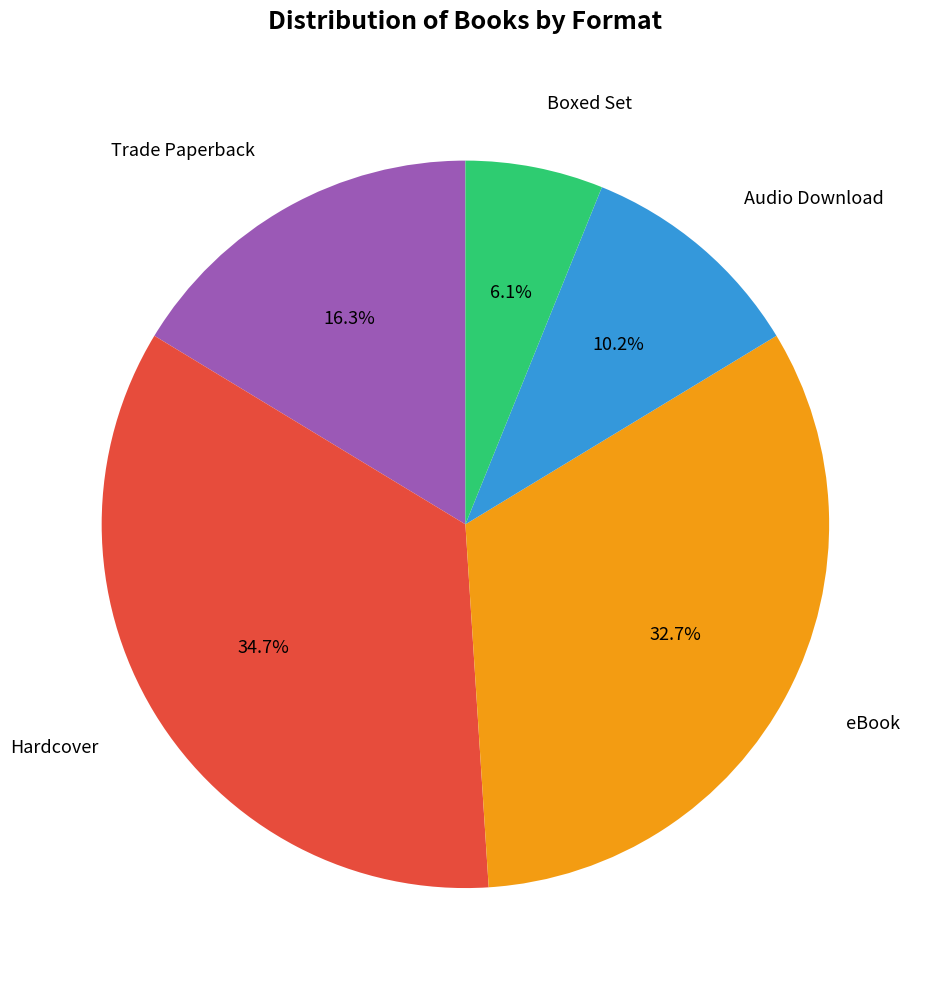

Does any single category account for the majority?

No